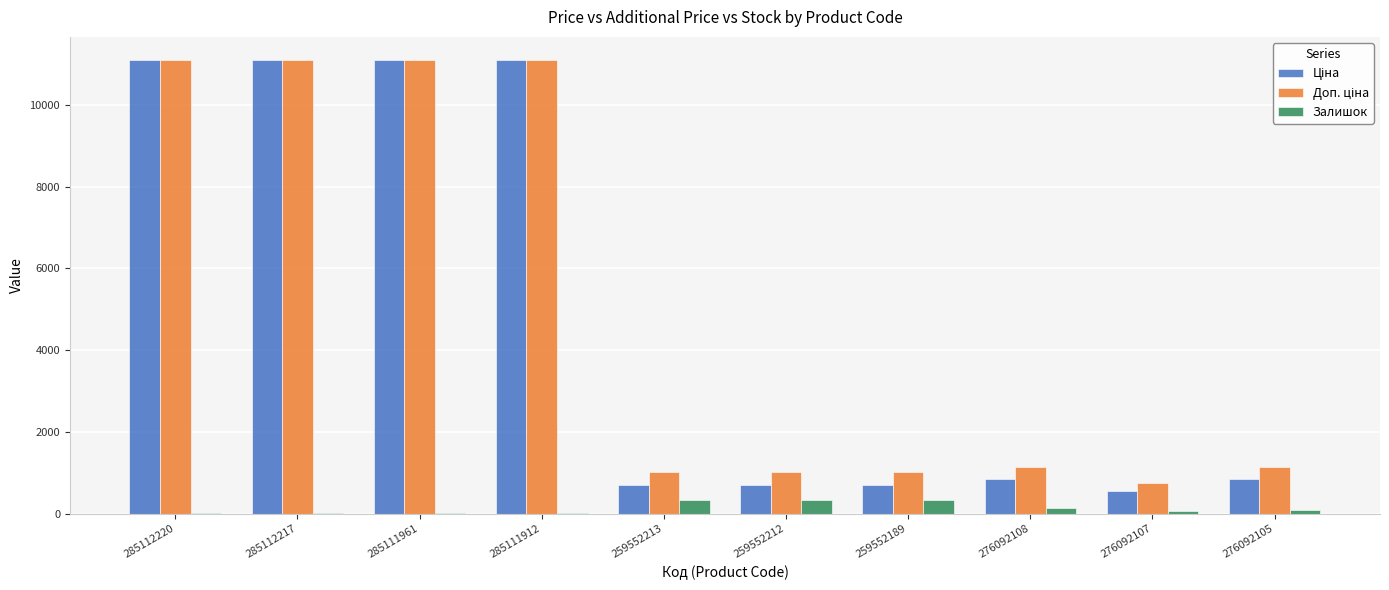

What is the sum of all Залишок values?

1341.0